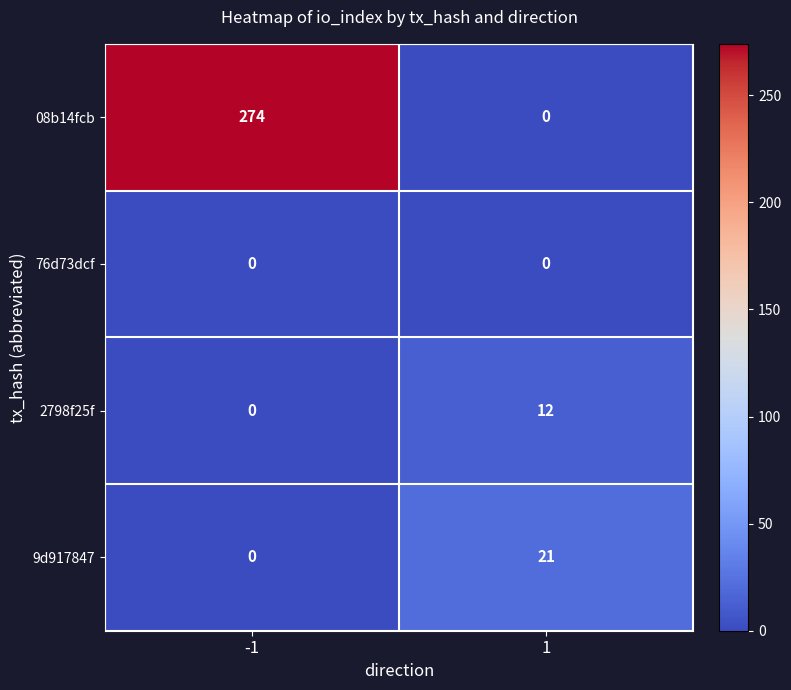

Reading left to right, list all the values displayed in this chart.

08b14fcb: 274	0
76d73dcf: 0	0
2798f25f: 0	12
9d917847: 0	21